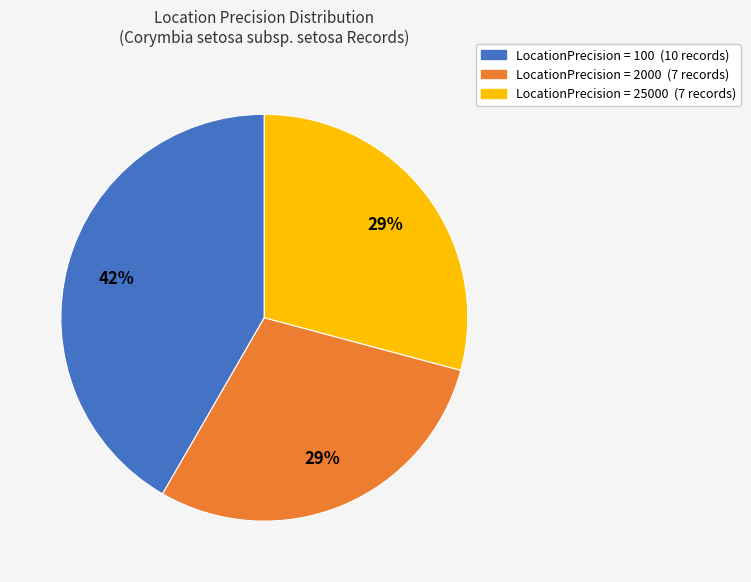

How many segments does this pie chart have?

3